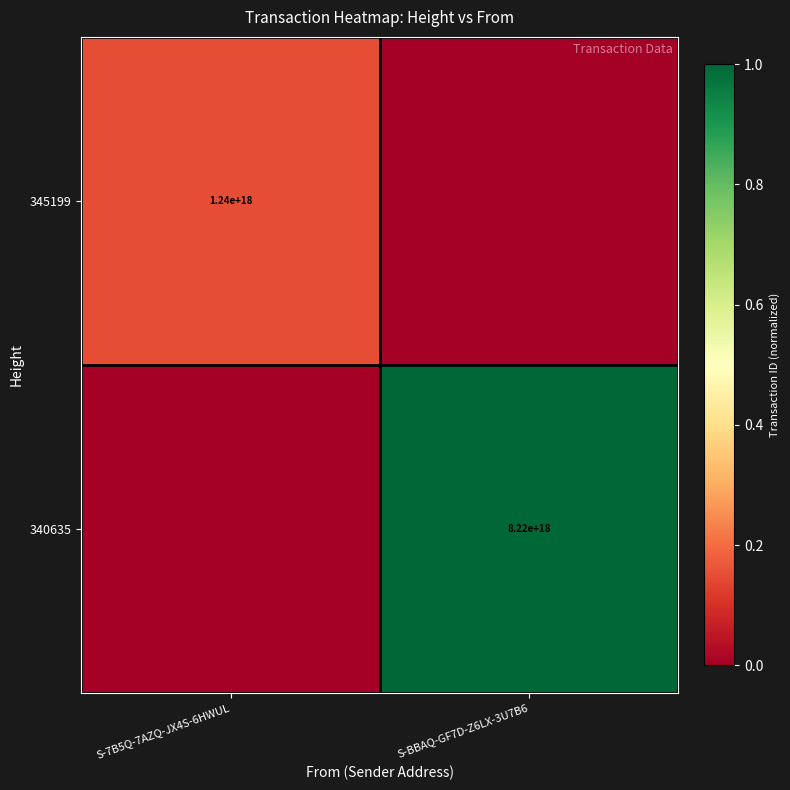

True or false: 340635 has a value of 8220000000000000000 at S-BBAQ-GF7D-Z6LX-3U7B6.

True